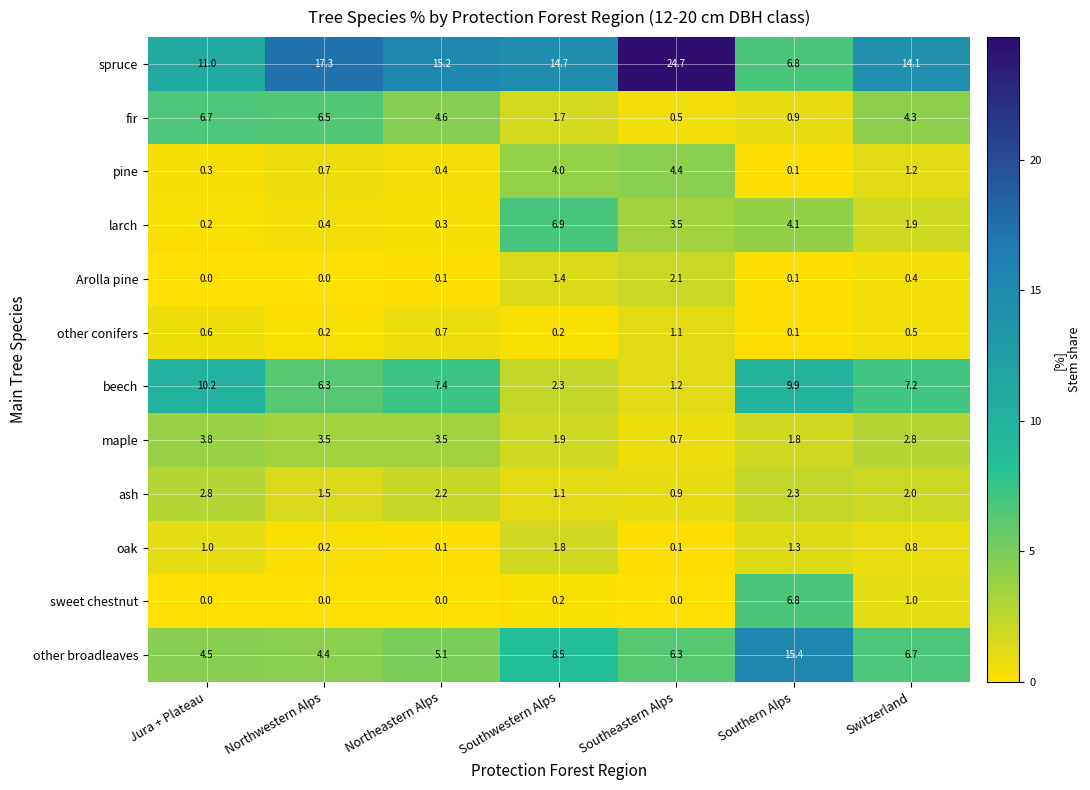

What is the difference between the maximum and minimum values in the fir series?

6.2